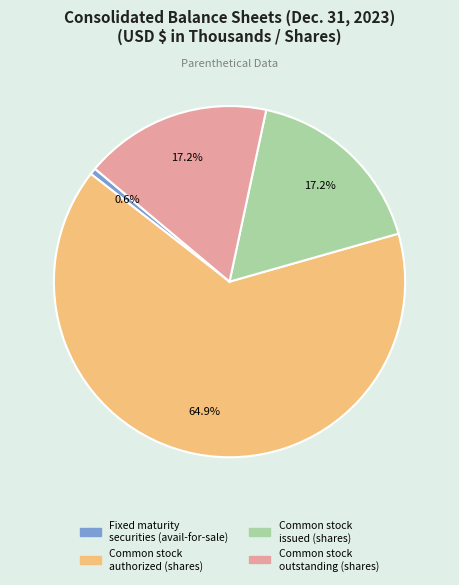

How many slices are in this pie chart?

4